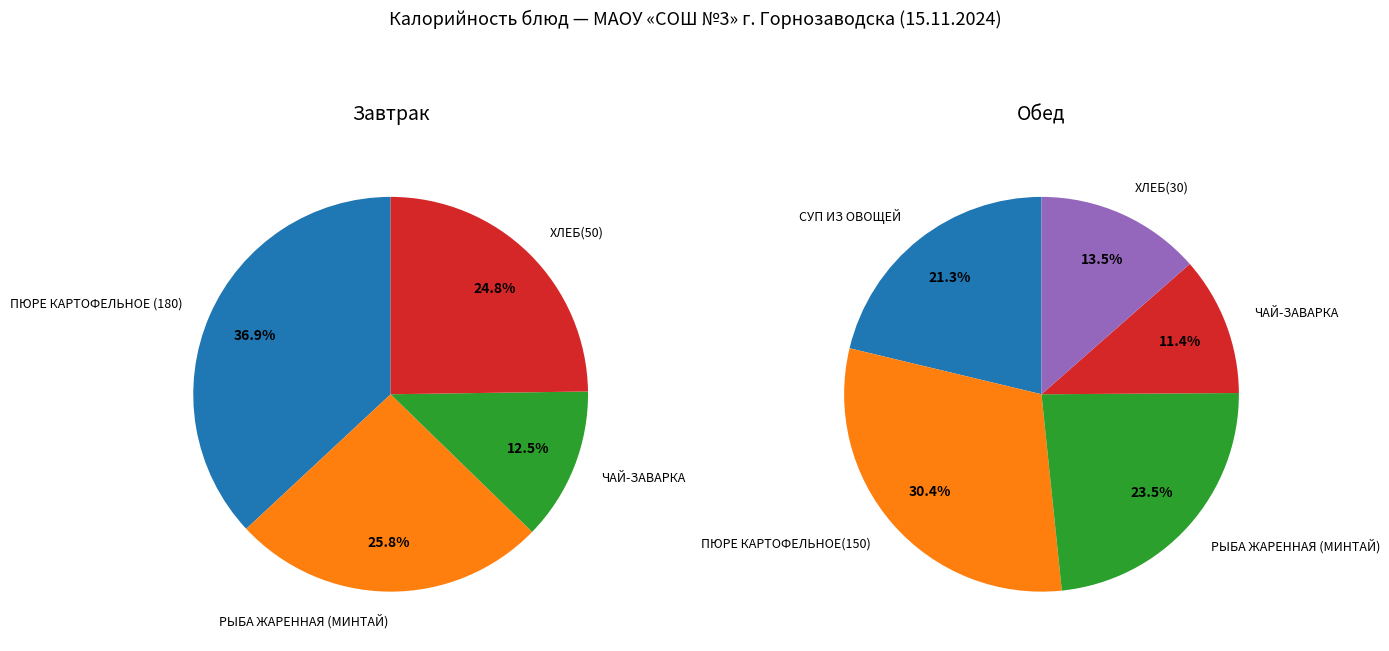

Is there a majority slice in this chart?

No